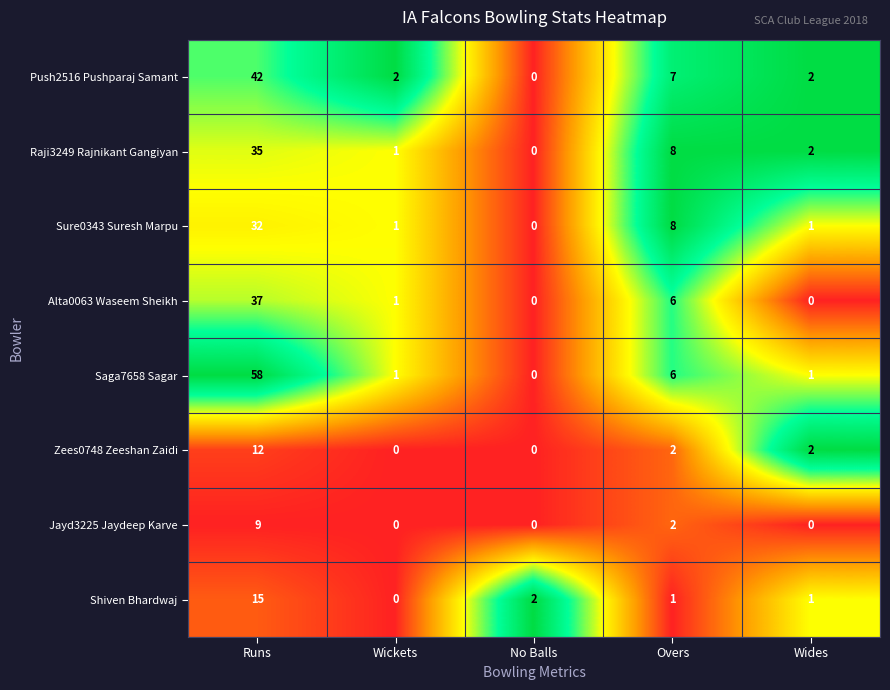

True or false: Saga7658 Sagar has a value of 10 at Overs.

False